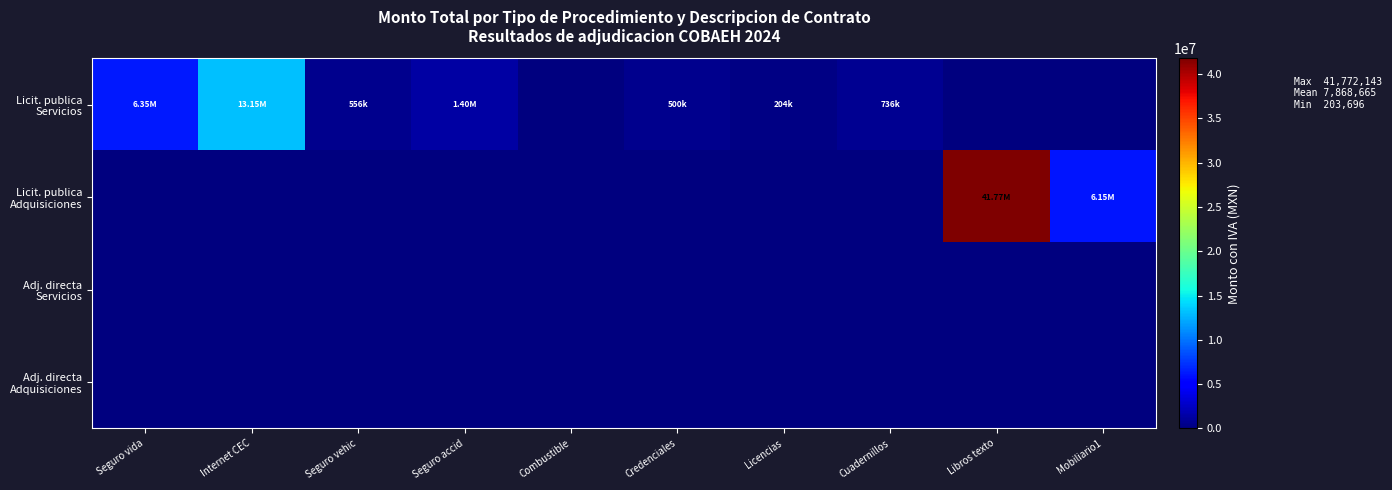

At which category is the sum across all series the highest?

Libros texto